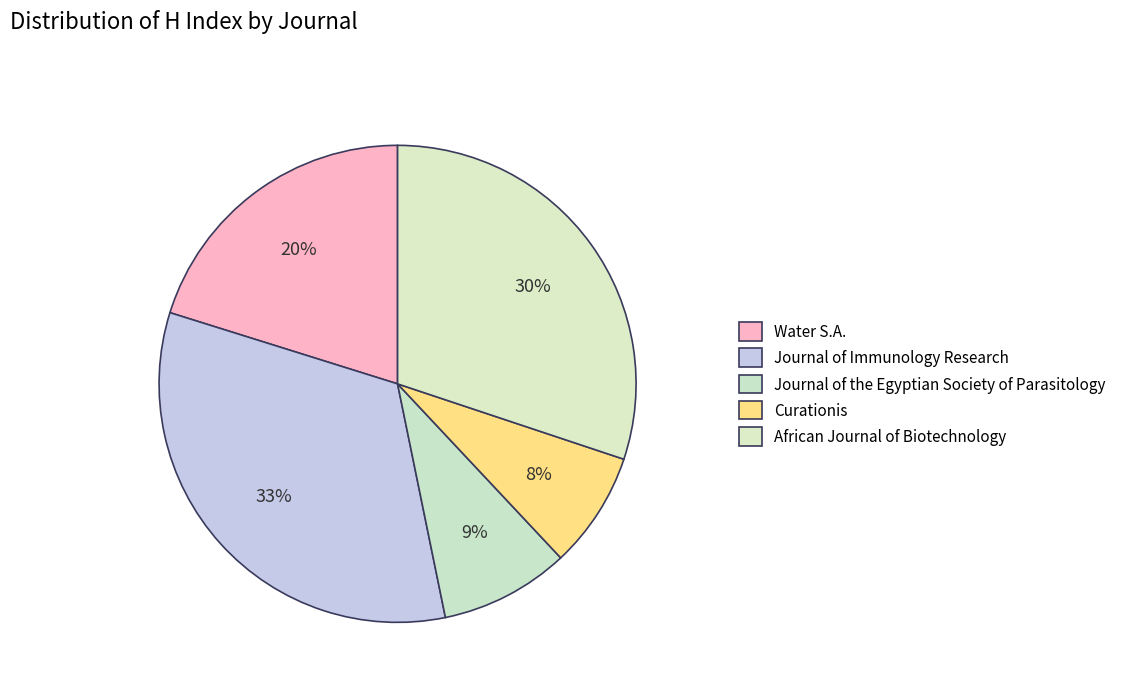

True or false: Curationis accounts for 8% of the total.

True